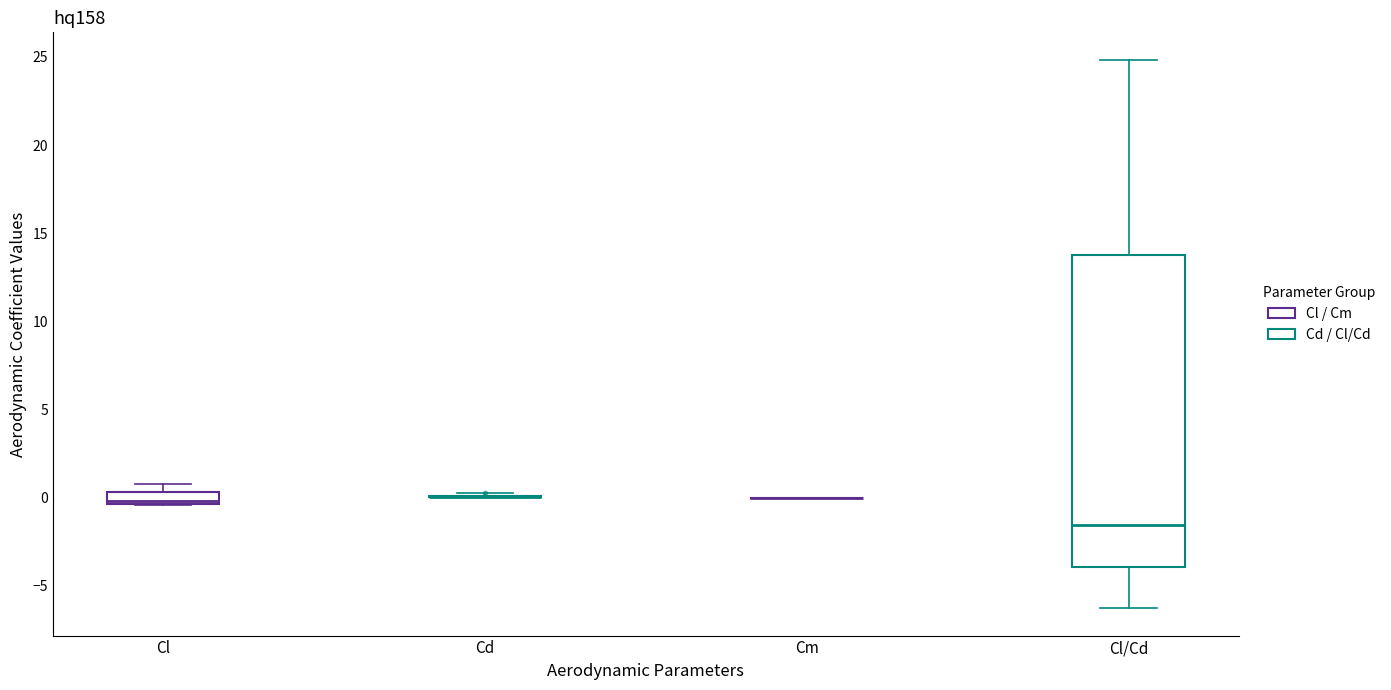

Where does the median line of the box for Cl sit on the y-axis? The values are not printed on the chart, so give them approximately, as read against the axis.

0.0